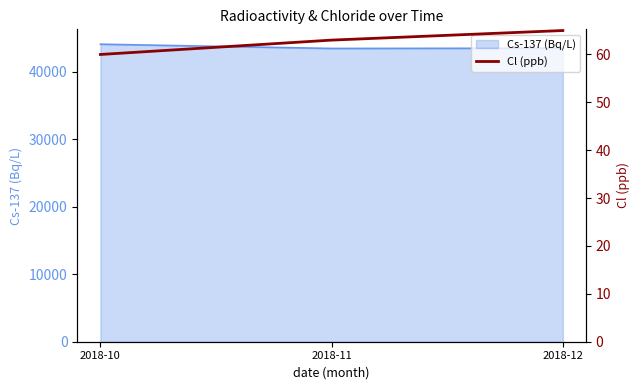

At which category does the chart reach its peak across all series?

2018-12